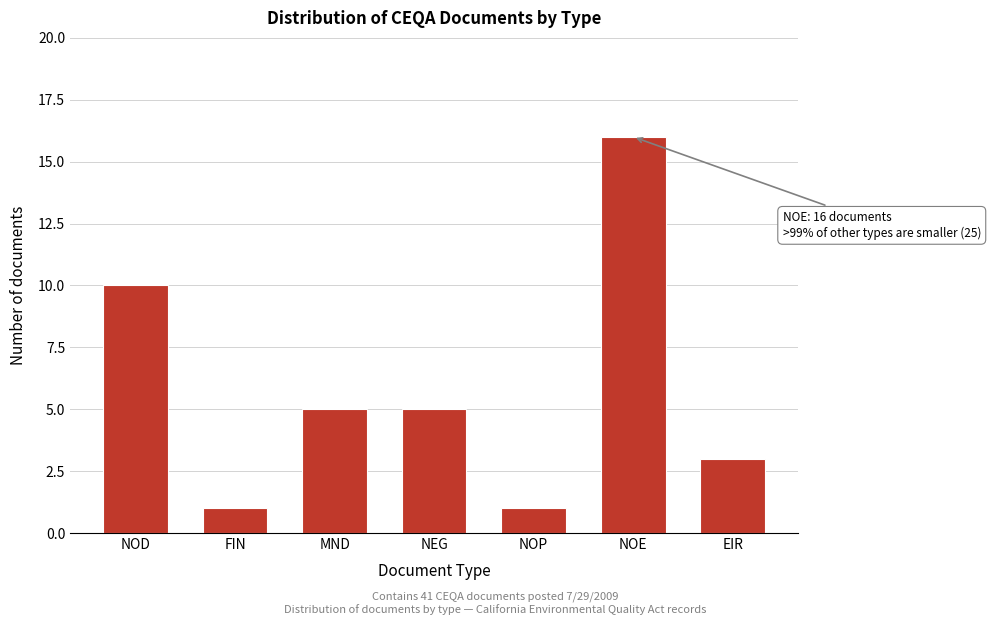

Reading left to right, extract all data points from this chart.

10	1	5	5	1	16	3